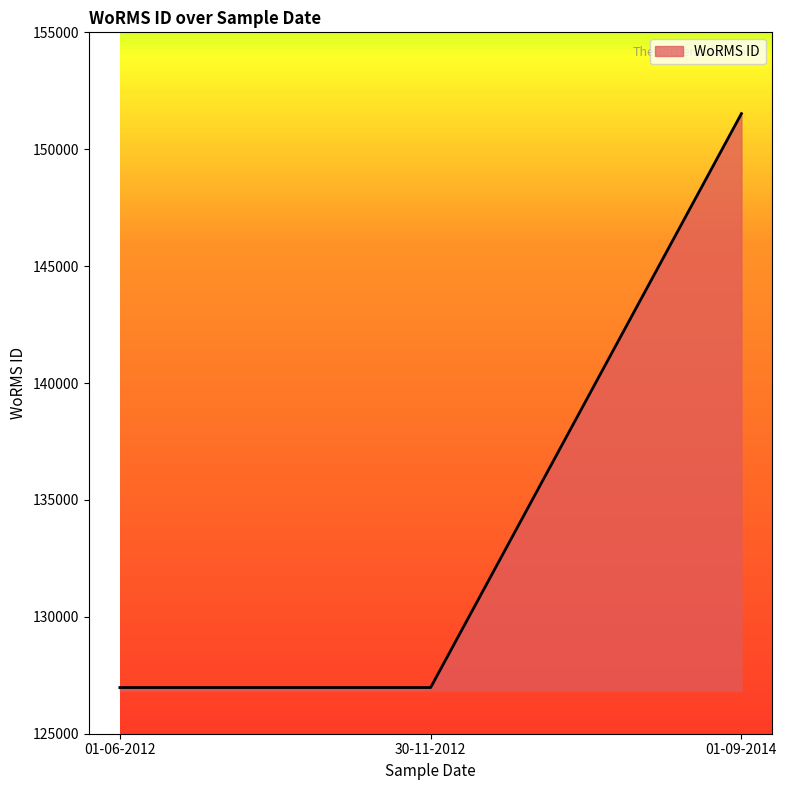

The chart shows a value of 50011 at 01-06-2012. True or false?

False